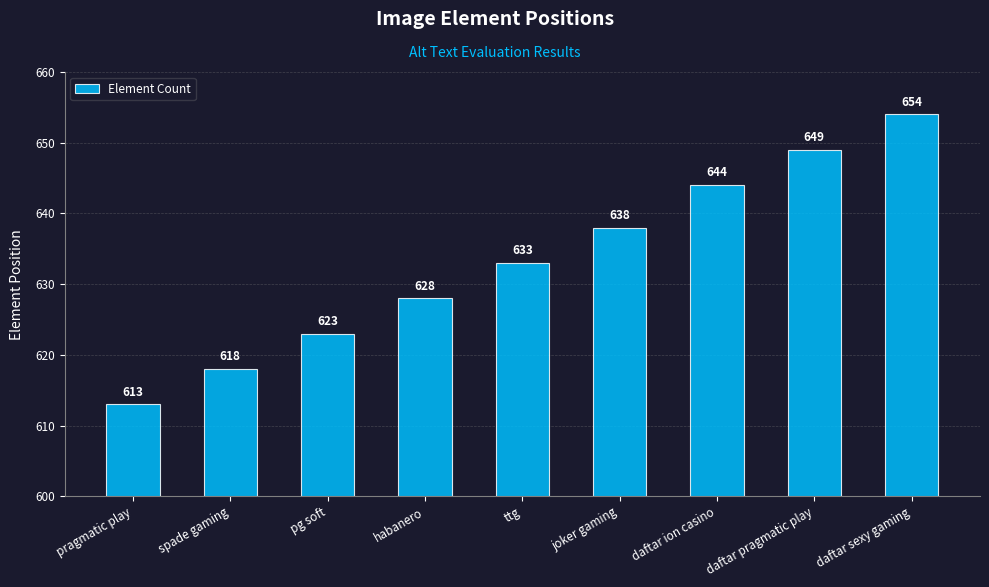

How many data points are less than 633?

4